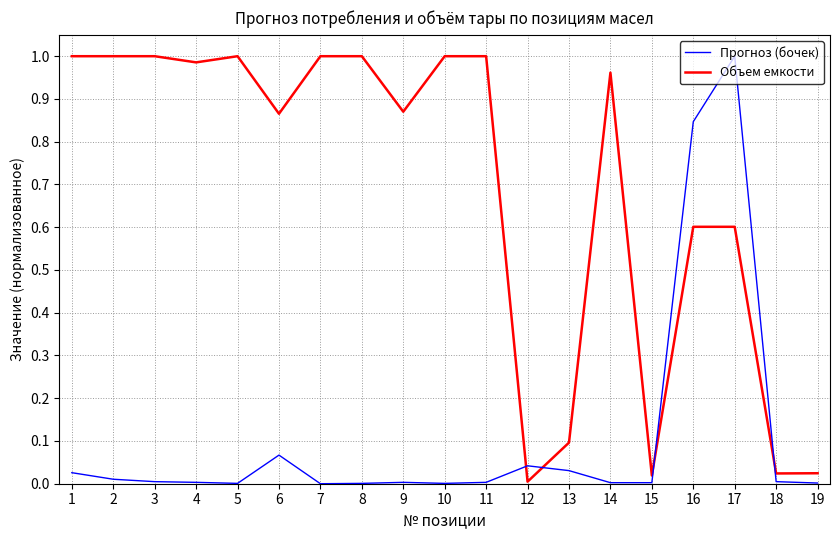

Rank the series by their average value, from lowest to highest.

Прогноз (бочек), Объем емкости